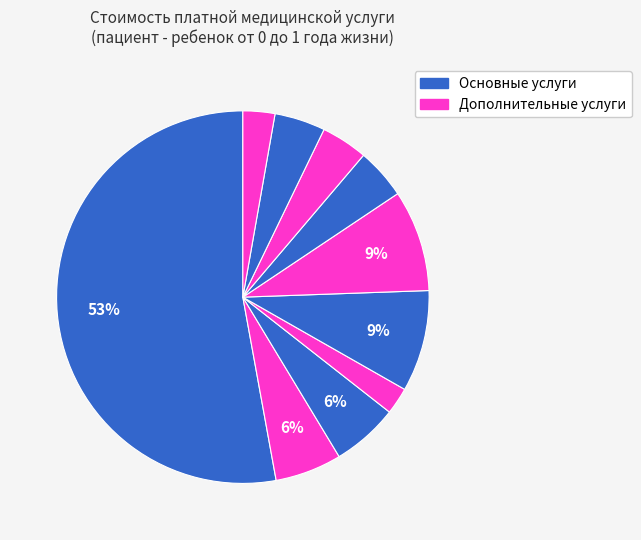

How many segments does this pie chart have?

10